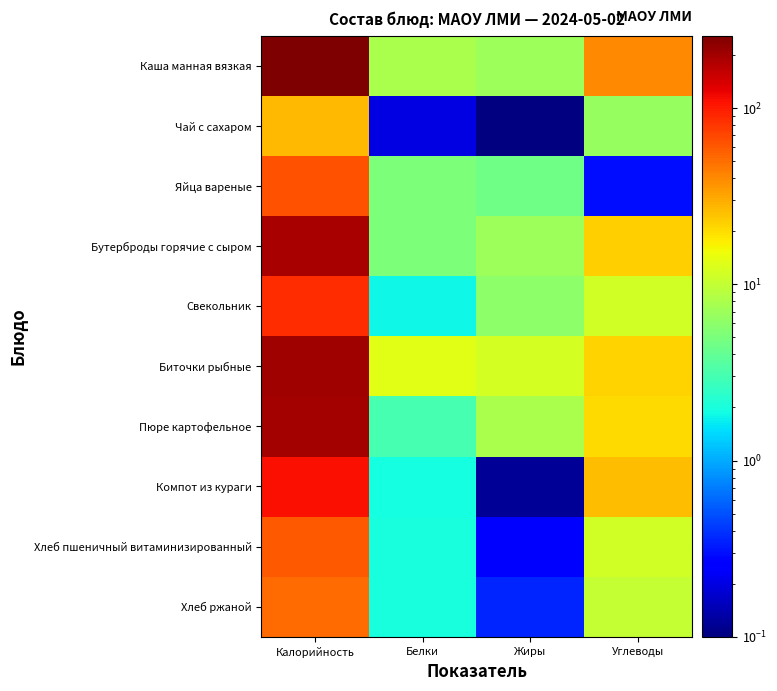

At Калорийность, list the series in order from largest to smallest.

Каша манная вязкая, Биточки рыбные, Пюре картофельное, Бутерброды горячие с сыром, Компот из кураги, Свекольник, Яйца вареные, Хлеб пшеничный витаминизированный, Хлеб ржаной, Чай с сахаром